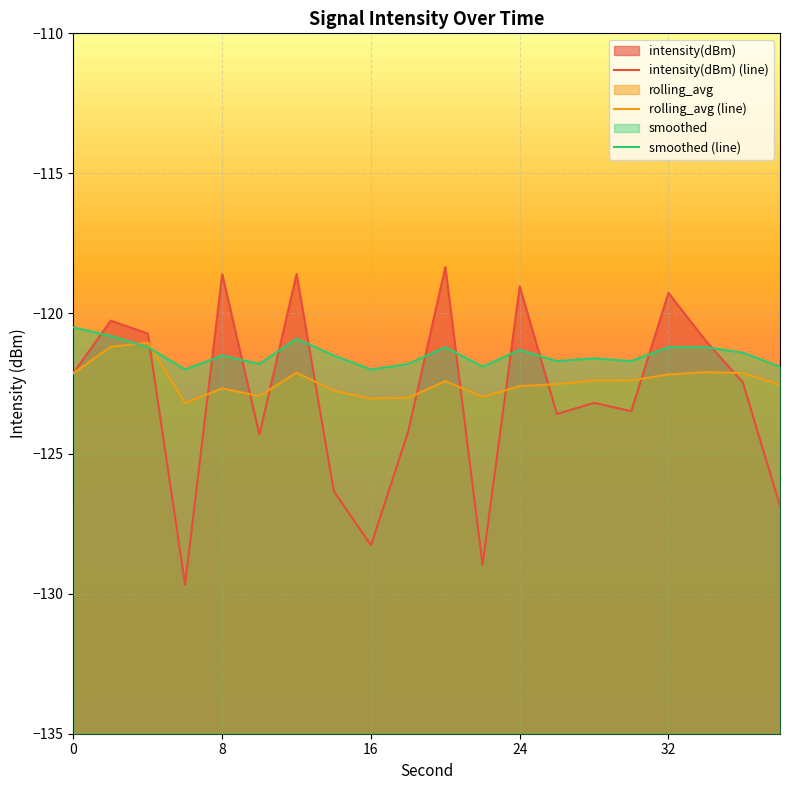

What are all the series names shown in the legend?

intensity(dBm), rolling_avg, smoothed